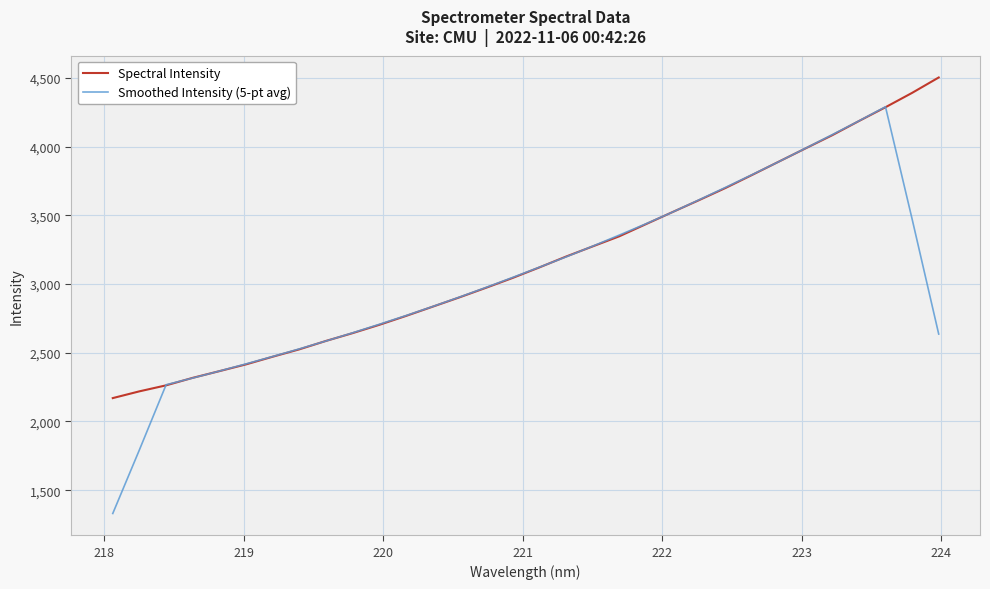

What is the minimum value shown in the chart?

1330.6